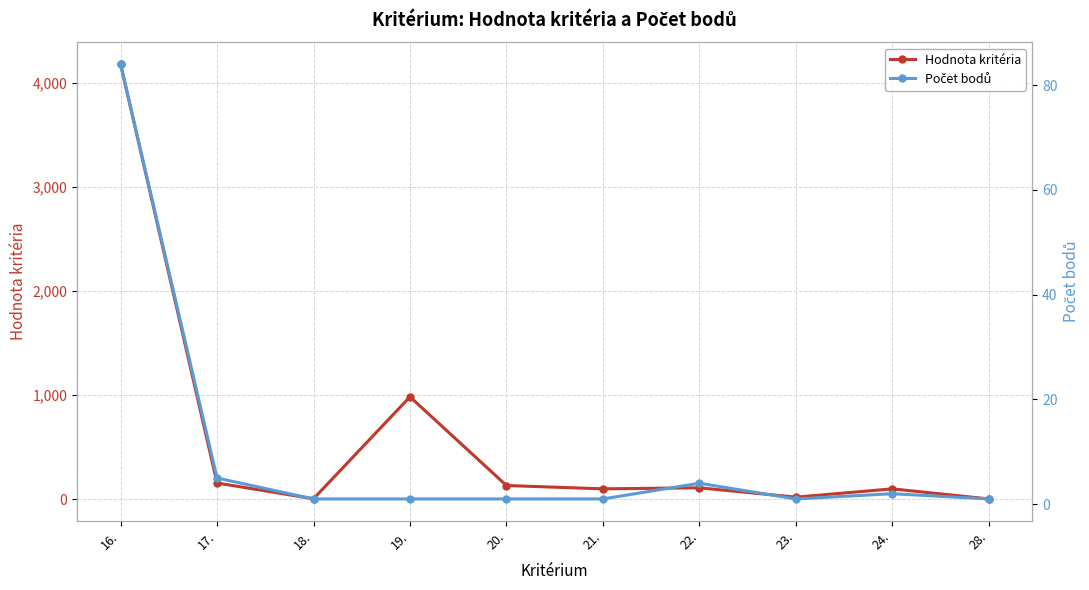

Which category has the lowest value in the Počet bodů series?

18.